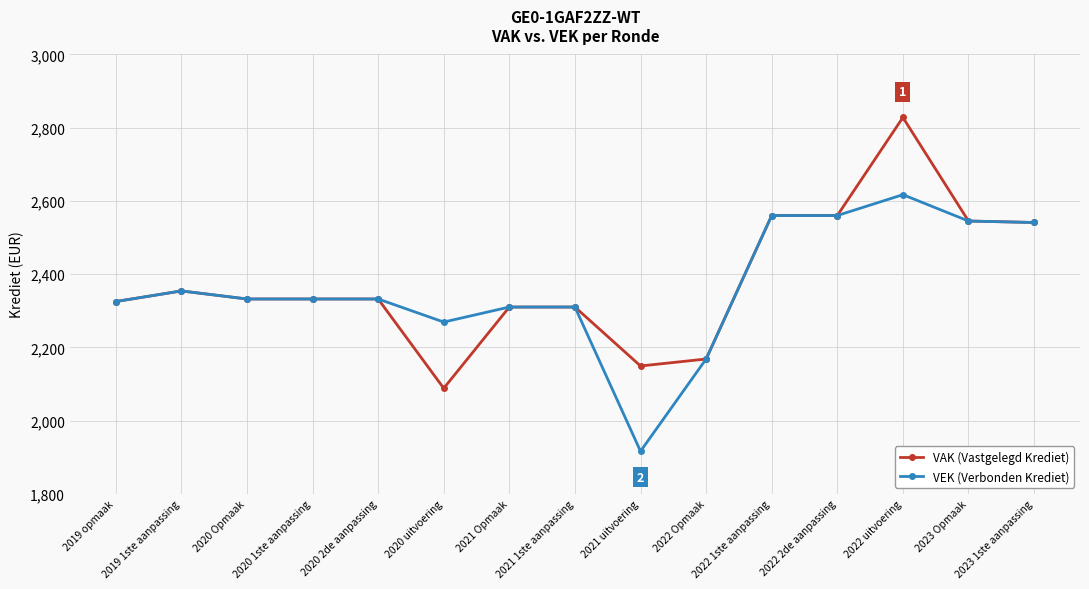

Is it true that VAK (Vastgelegd Krediet) equals 4518 at 2022 uitvoering?

False